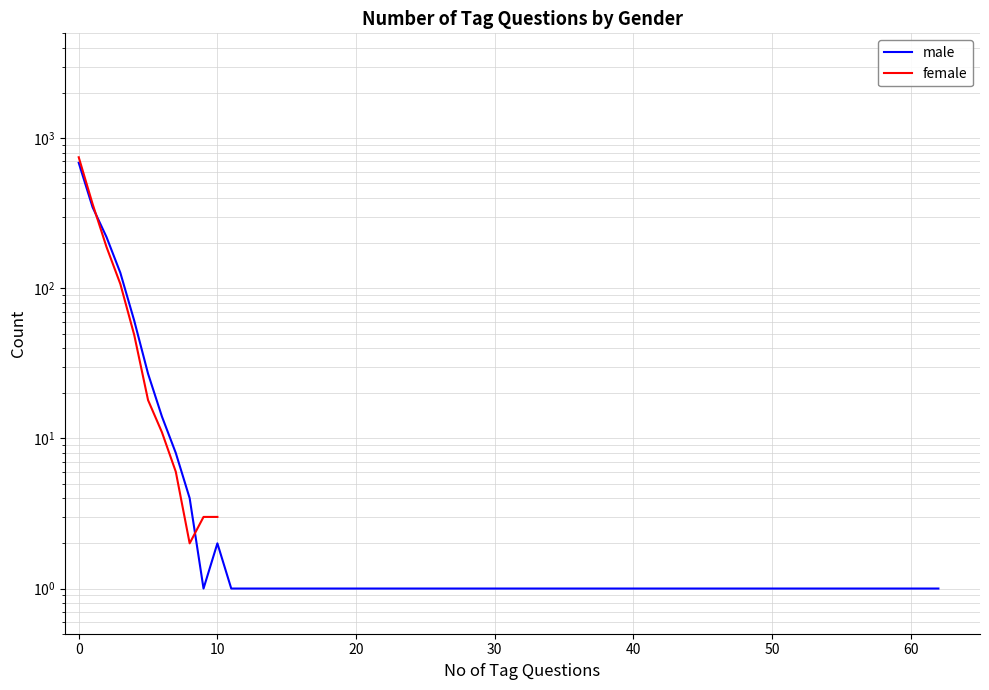

What is the minimum value shown in the chart?

1.0